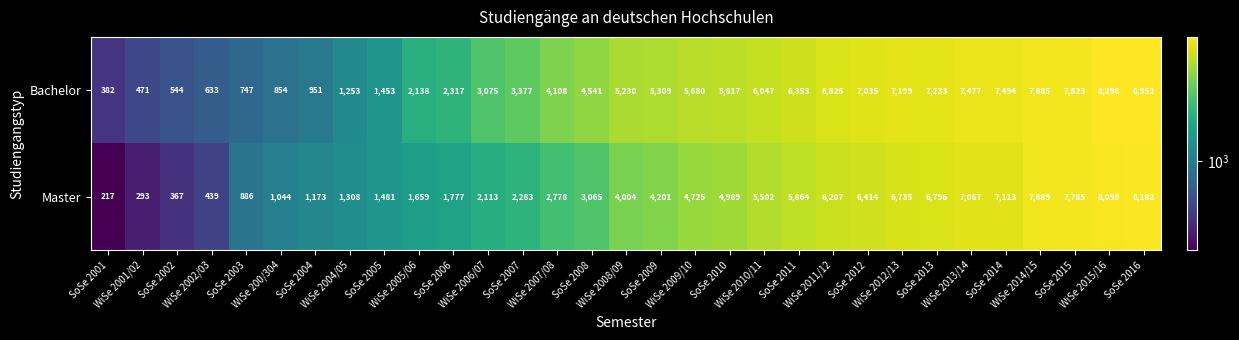

What is the average value of the Bachelor series?

4410